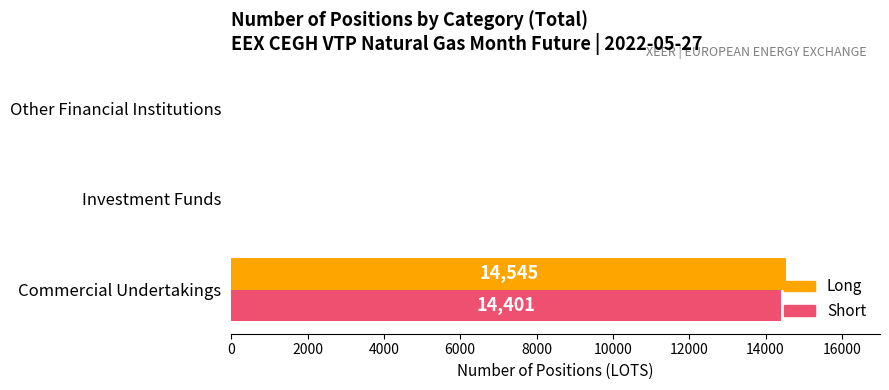

At which category is the sum across all series the highest?

Commercial Undertakings